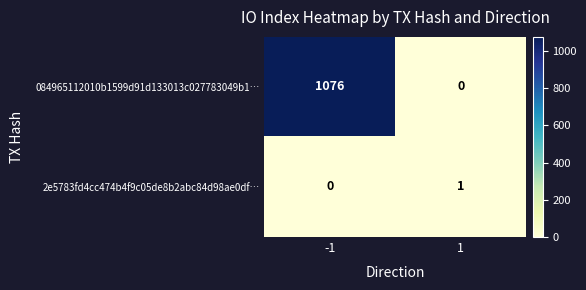

True or false: 084965112010b1599d91d133013c027783049b1… has a value of 1076 at -1.

True